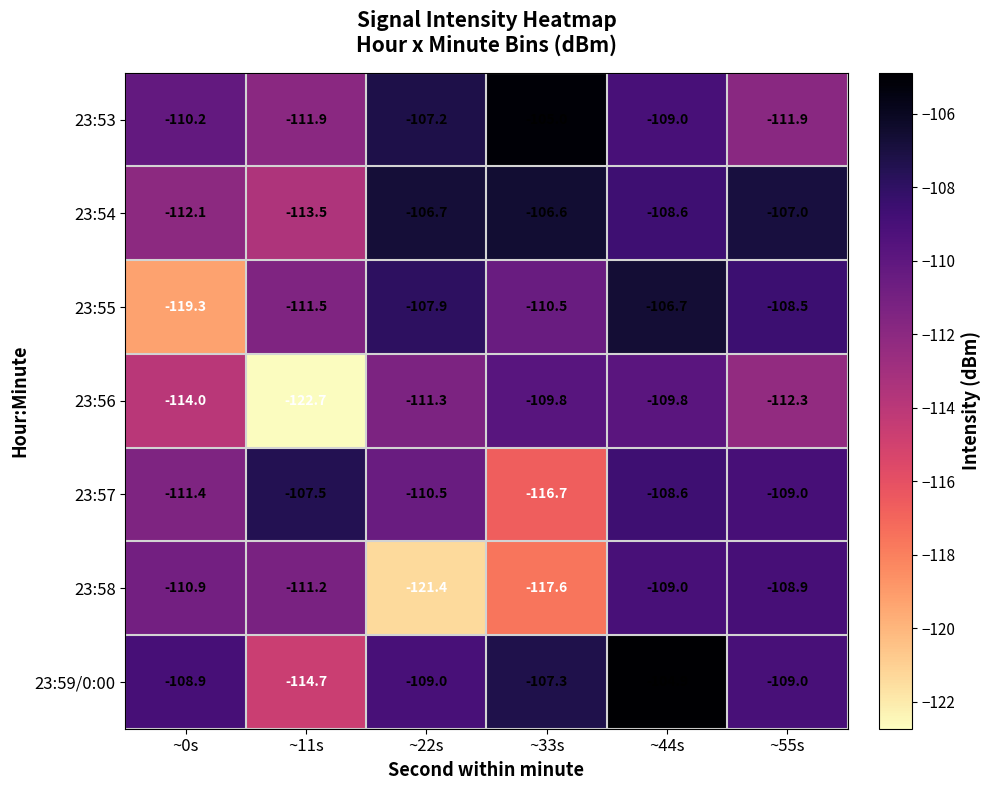

Is the value of 23:58 at ~44s greater than the value of 23:54 at ~33s?

No